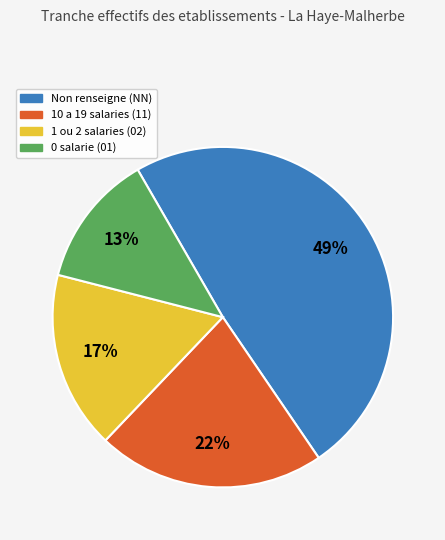

Which slice is the largest?

Non renseigne (NN)